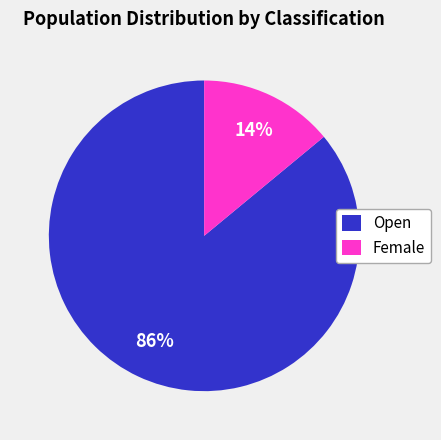

How many slices are in this pie chart?

2